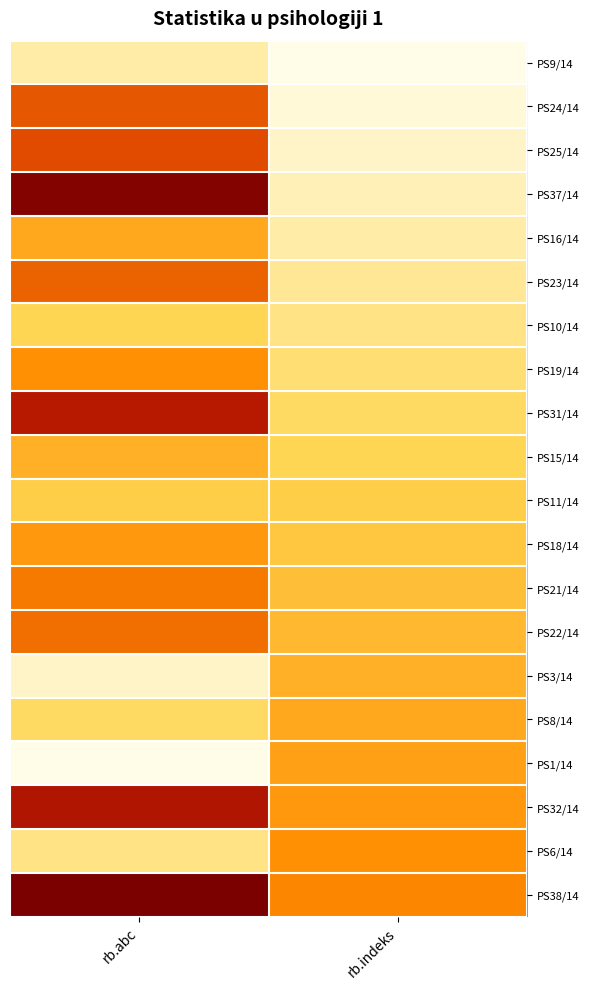

Reading left to right, extract all data points from this chart.

PS9/14: rb.abc=0.1	rb.indeks=0.0
PS24/14: rb.abc=0.6	rb.indeks=0.0
PS25/14: rb.abc=0.6	rb.indeks=0.1
PS37/14: rb.abc=1.0	rb.indeks=0.1
PS16/14: rb.abc=0.4	rb.indeks=0.1
PS23/14: rb.abc=0.6	rb.indeks=0.1
PS10/14: rb.abc=0.2	rb.indeks=0.2
PS19/14: rb.abc=0.5	rb.indeks=0.2
PS31/14: rb.abc=0.8	rb.indeks=0.2
PS15/14: rb.abc=0.4	rb.indeks=0.2
PS11/14: rb.abc=0.3	rb.indeks=0.3
PS18/14: rb.abc=0.5	rb.indeks=0.3
PS21/14: rb.abc=0.5	rb.indeks=0.3
PS22/14: rb.abc=0.6	rb.indeks=0.4
PS3/14: rb.abc=0.1	rb.indeks=0.4
PS8/14: rb.abc=0.2	rb.indeks=0.4
PS1/14: rb.abc=0.0	rb.indeks=0.4
PS32/14: rb.abc=0.8	rb.indeks=0.5
PS6/14: rb.abc=0.2	rb.indeks=0.5
PS38/14: rb.abc=1.0	rb.indeks=0.5